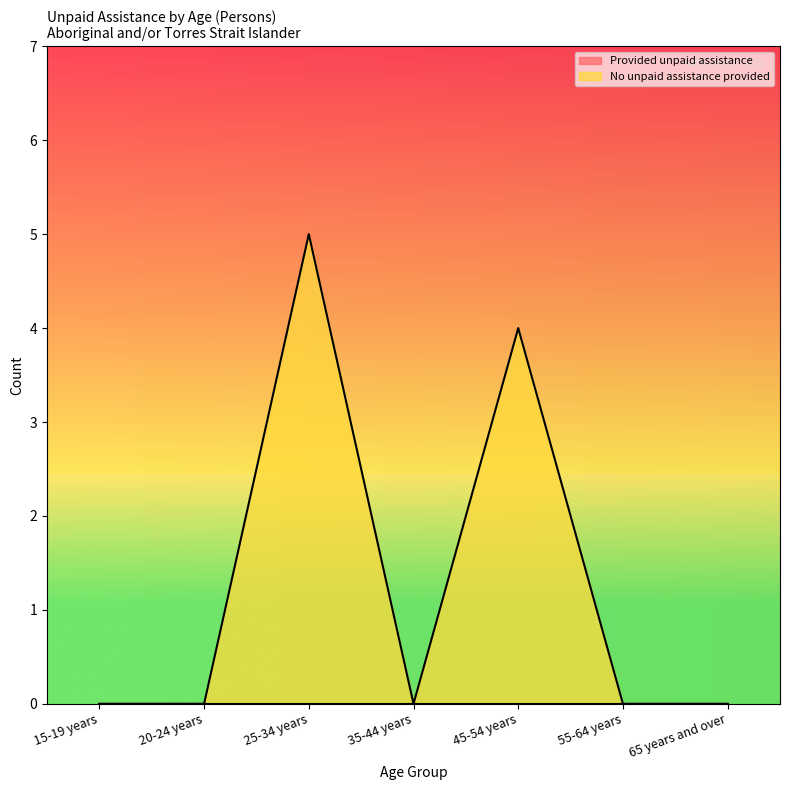

Rank the categories by value from highest to lowest.

25-34 years, 45-54 years, 15-19 years, 20-24 years, 35-44 years, 55-64 years, 65 years and over